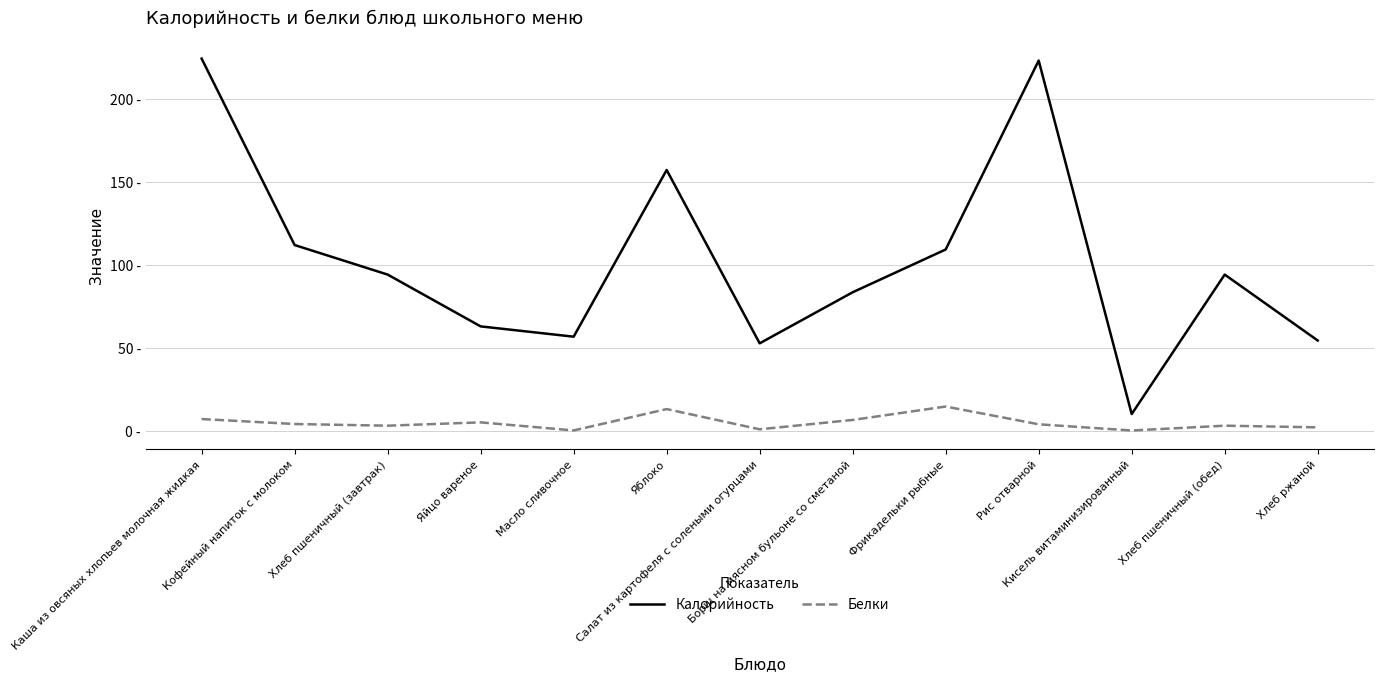

Reading right to left, what are all the values shown in this chart?

Калорийность: 54.3	94.0	10.0	222.9	109.1	83.3	52.6	157.0	56.6	62.8	94.0	111.8	224.1
Белки: 2.0	3.0	0.1	3.8	14.5	6.5	0.8	13.0	0.1	5.0	3.0	4.0	7.0